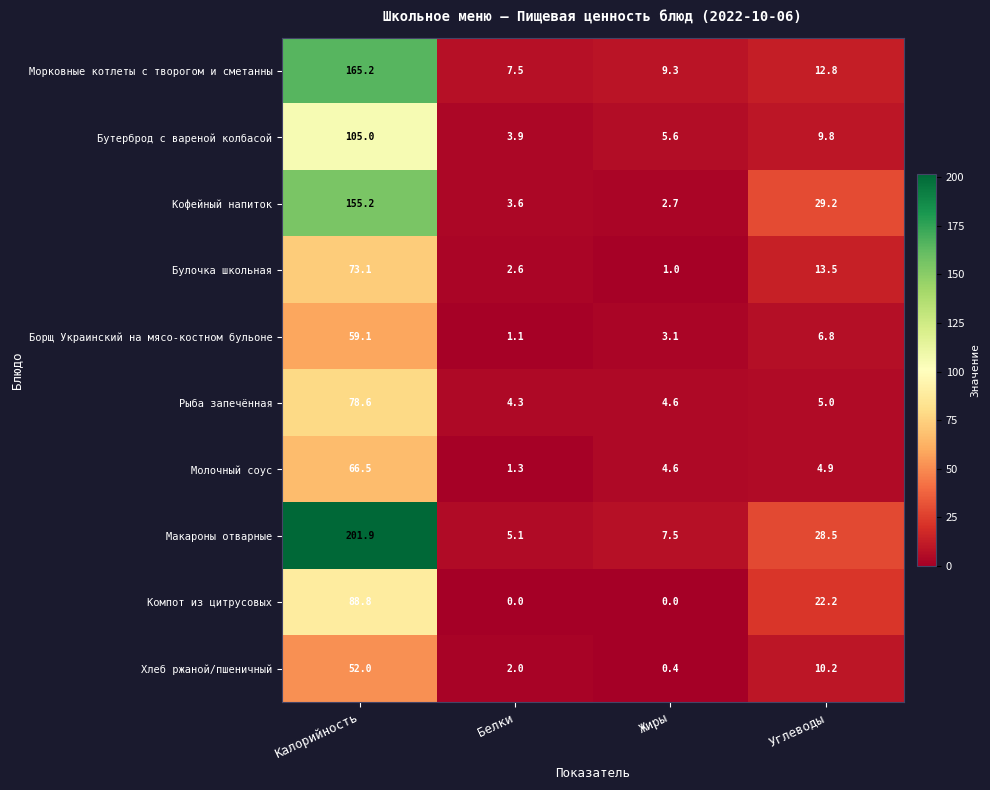

What is the difference between the maximum and minimum values in the Морковные котлеты с творогом и сметанны series?

157.7